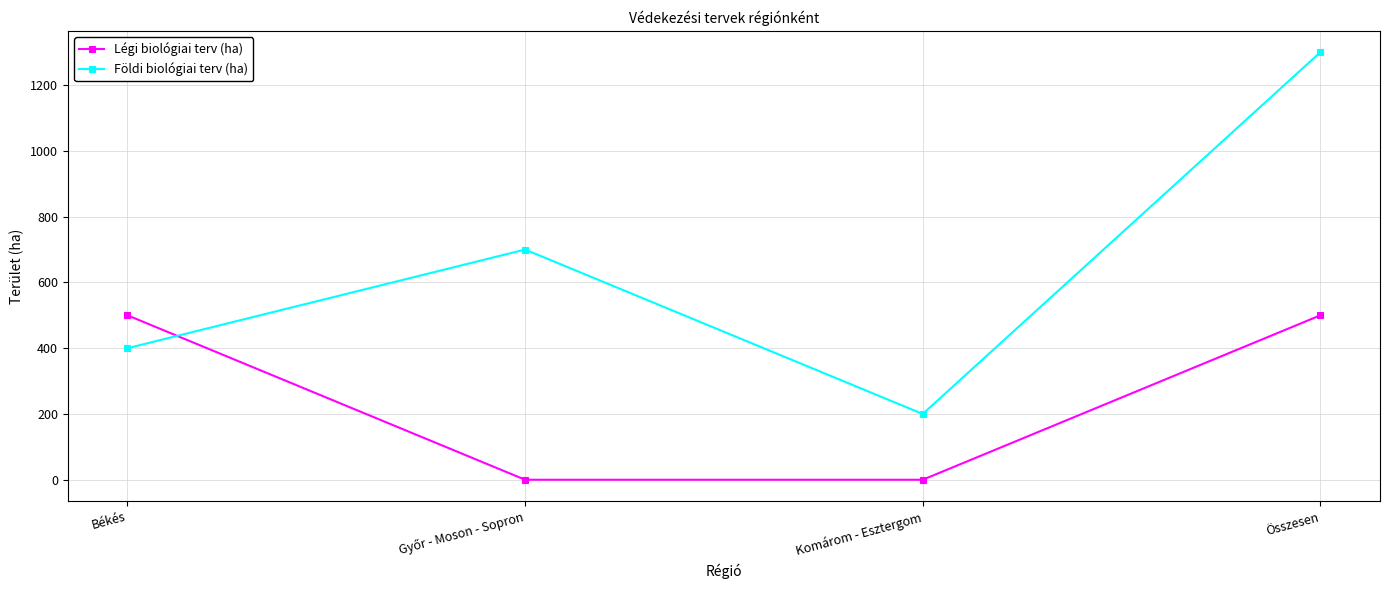

Which label corresponds to the largest value in the chart?

Összesen